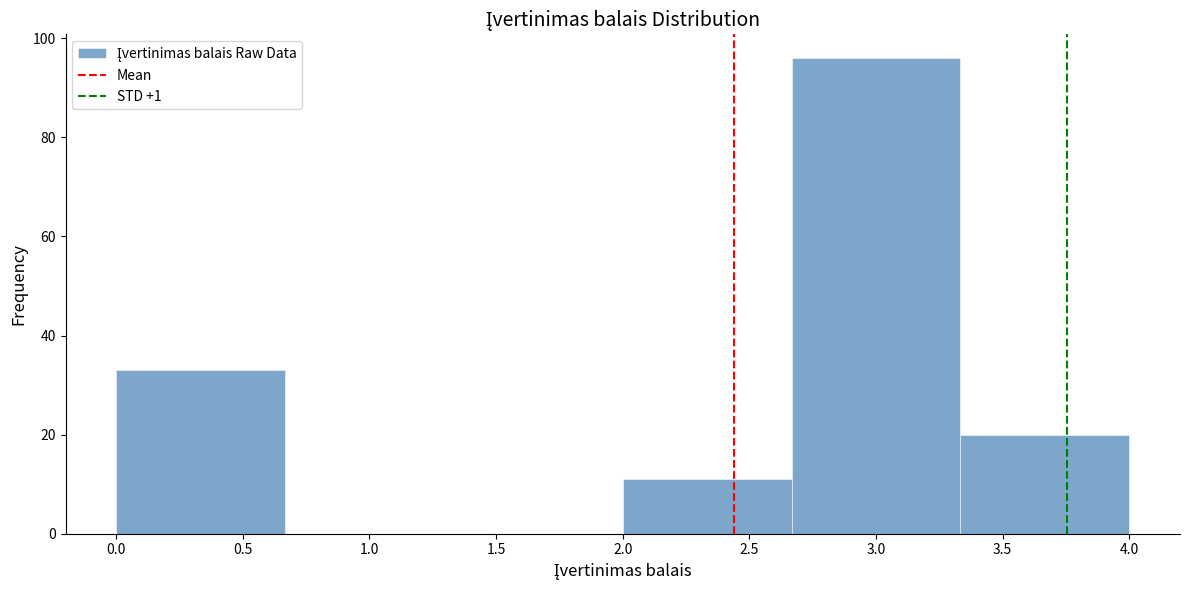

Reading left to right, transcribe this chart: for each bar, give the range it covers on the x-axis and its height. Neither the bar edges nor the heights are printed on the chart, so give them approximately, as read against the axes.

0.00 to 0.65: 34
0.65 to 1.35: 0
1.35 to 2.00: 0
2.00 to 2.65: 12
2.65 to 3.35: 96
3.35 to 4.00: 20